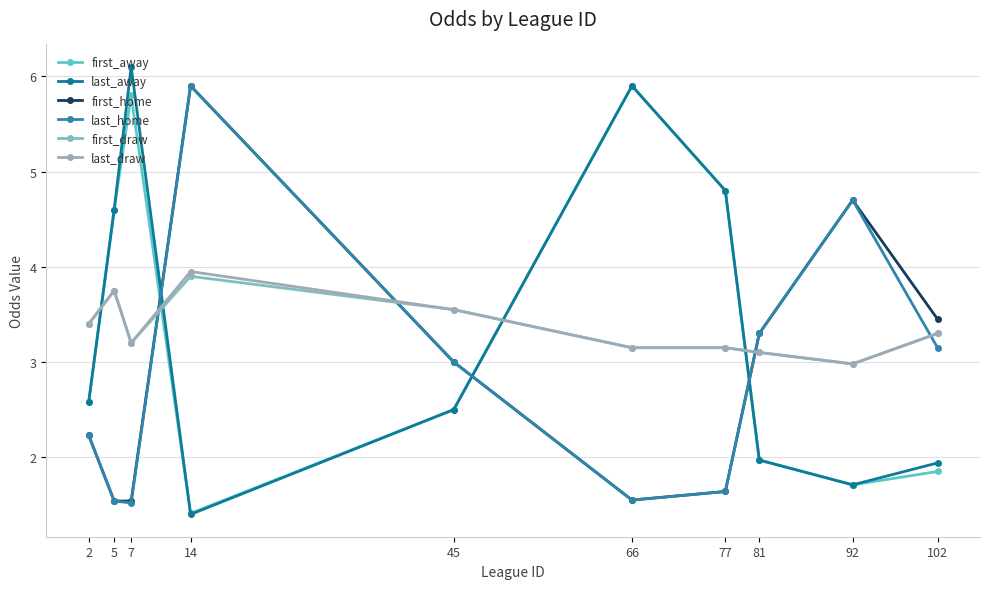

Reading left to right, list all the values displayed in this chart.

first_away: 2=2.6	5=4.6	7=5.8	14=1.4	45=2.5	66=5.9	77=4.8	81=2.0	92=1.7	102=1.9
last_away: 2=2.6	5=4.6	7=6.1	14=1.4	45=2.5	66=5.9	77=4.8	81=2.0	92=1.7	102=1.9
first_home: 2=2.2	5=1.5	7=1.5	14=5.9	45=3.0	66=1.6	77=1.6	81=3.3	92=4.7	102=3.5
last_home: 2=2.2	5=1.5	7=1.5	14=5.9	45=3.0	66=1.6	77=1.6	81=3.3	92=4.7	102=3.1
first_draw: 2=3.4	5=3.8	7=3.2	14=3.9	45=3.5	66=3.1	77=3.1	81=3.1	92=3.0	102=3.3
last_draw: 2=3.4	5=3.8	7=3.2	14=4.0	45=3.5	66=3.1	77=3.1	81=3.1	92=3.0	102=3.3